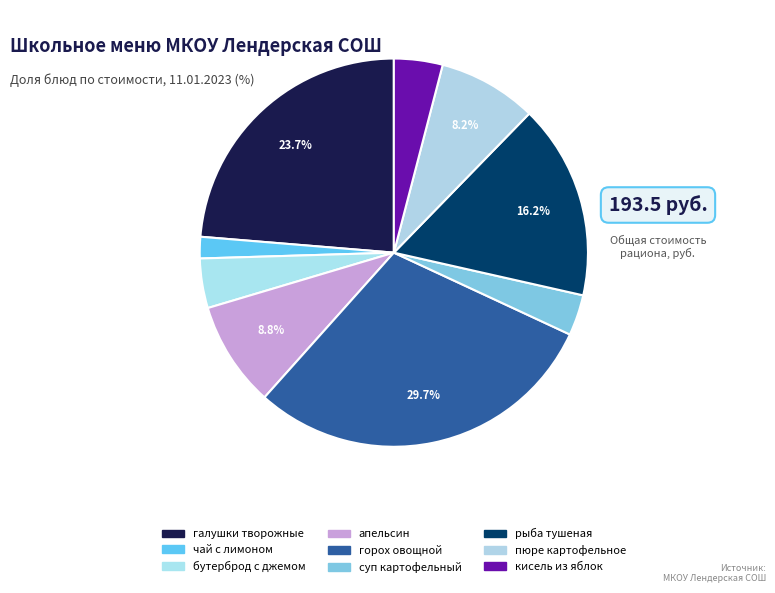

How many slices are in this pie chart?

9